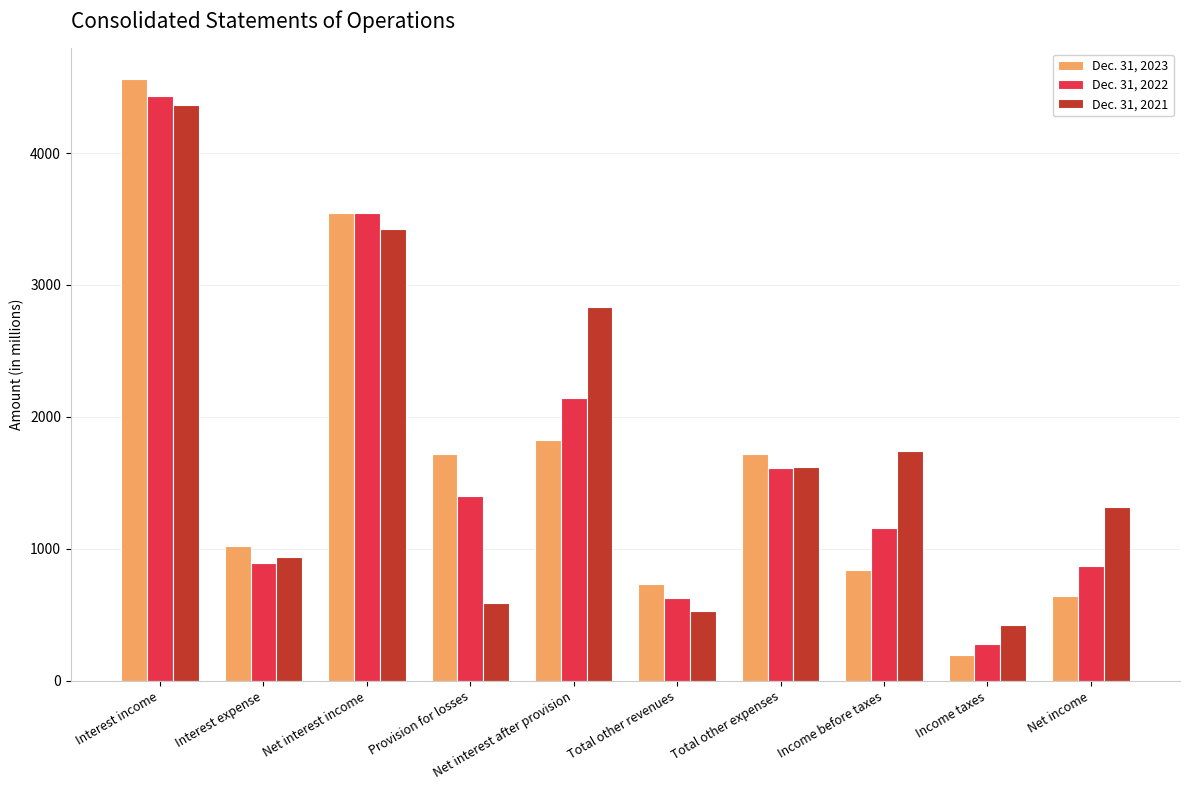

How many series are shown in this chart?

3